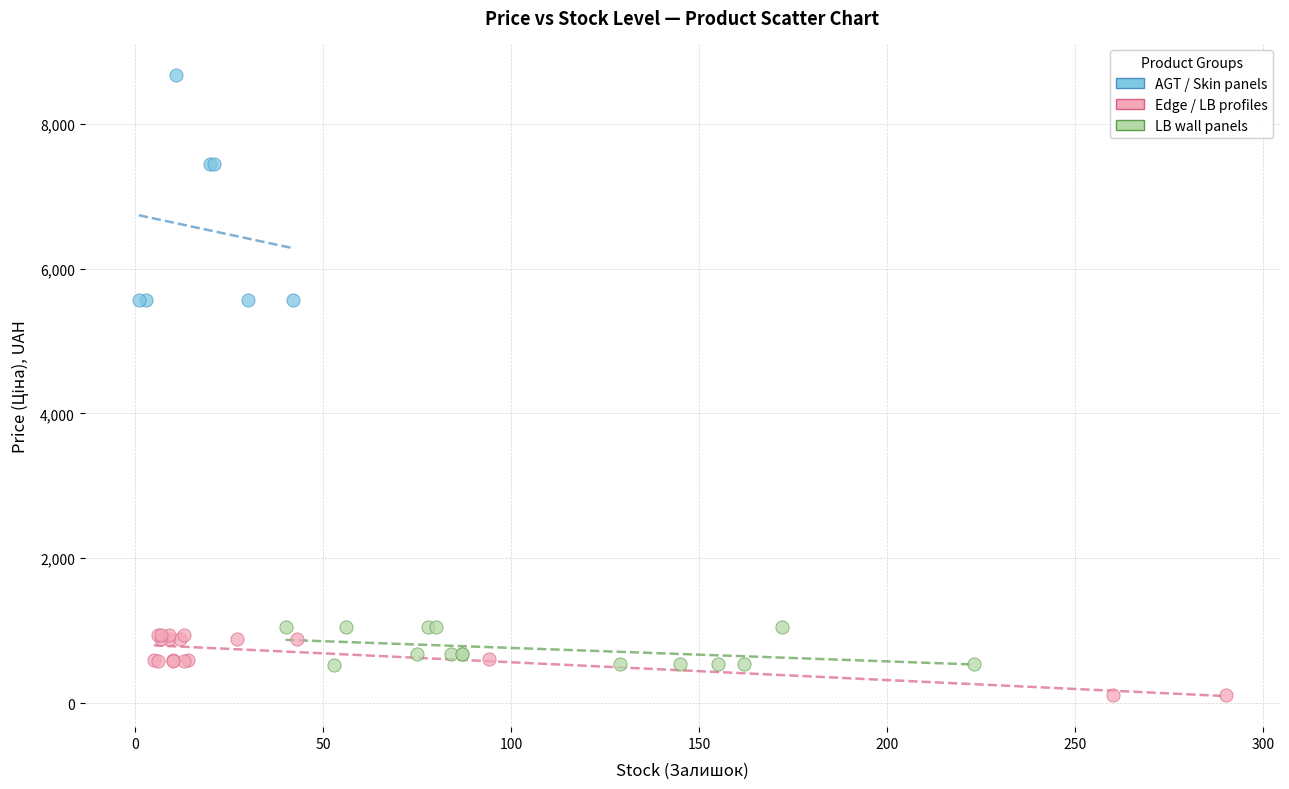

Which series contains the highest Y value?

AGT / Skin panels